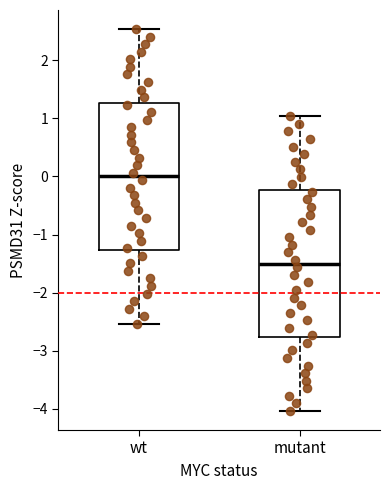

Reading left to right, transcribe this box plot: for each box, give where its median line is, the range the box spans, and where its two whiskers end, as read against the y-axis. The values are not printed on the chart, so give them approximately, as read against the axis.

wt: median 0.0, box -1.3 to 1.3, whiskers -2.5 to 2.5
mutant: median -1.5, box -2.8 to -0.2, whiskers -4.0 to 1.0